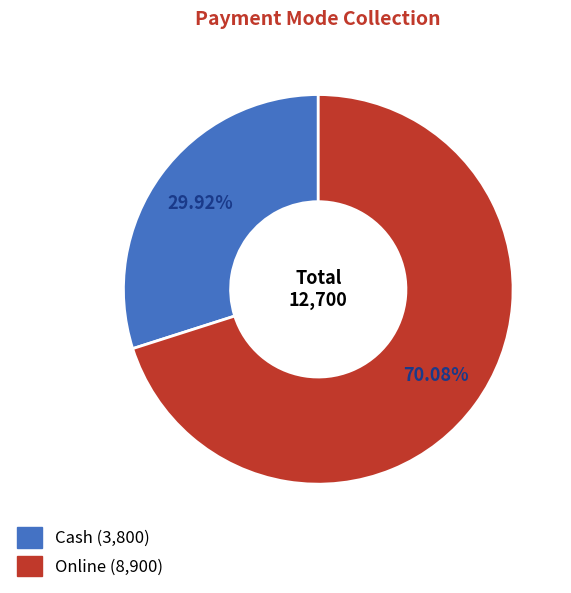

Between Cash and Online, which is larger?

Online